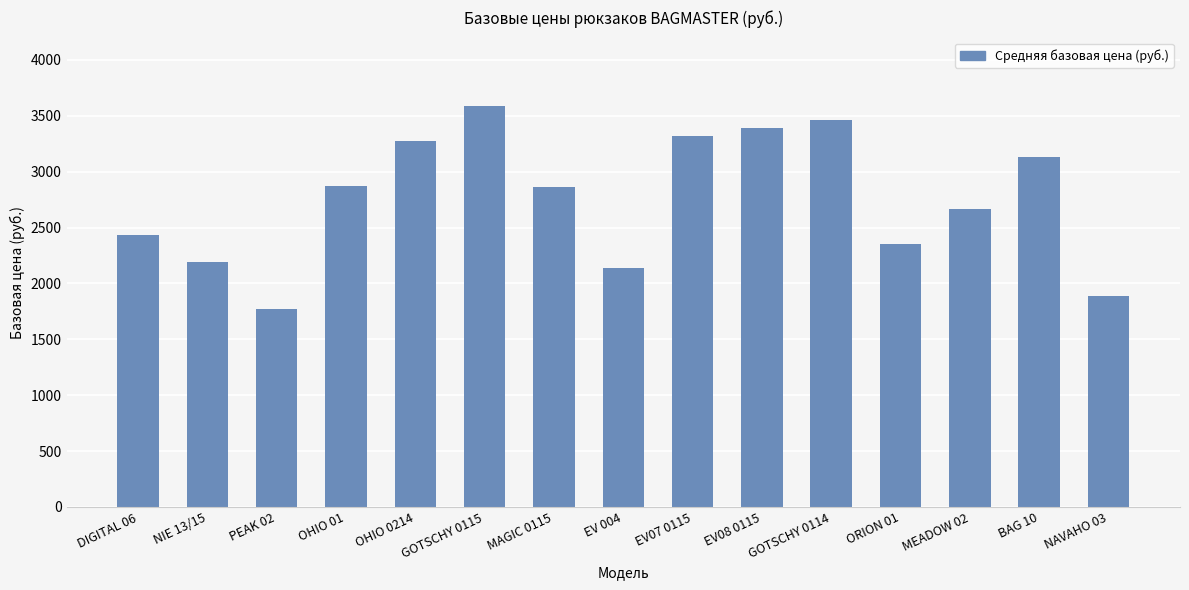

Which label corresponds to the smallest value in the chart?

PEAK 02